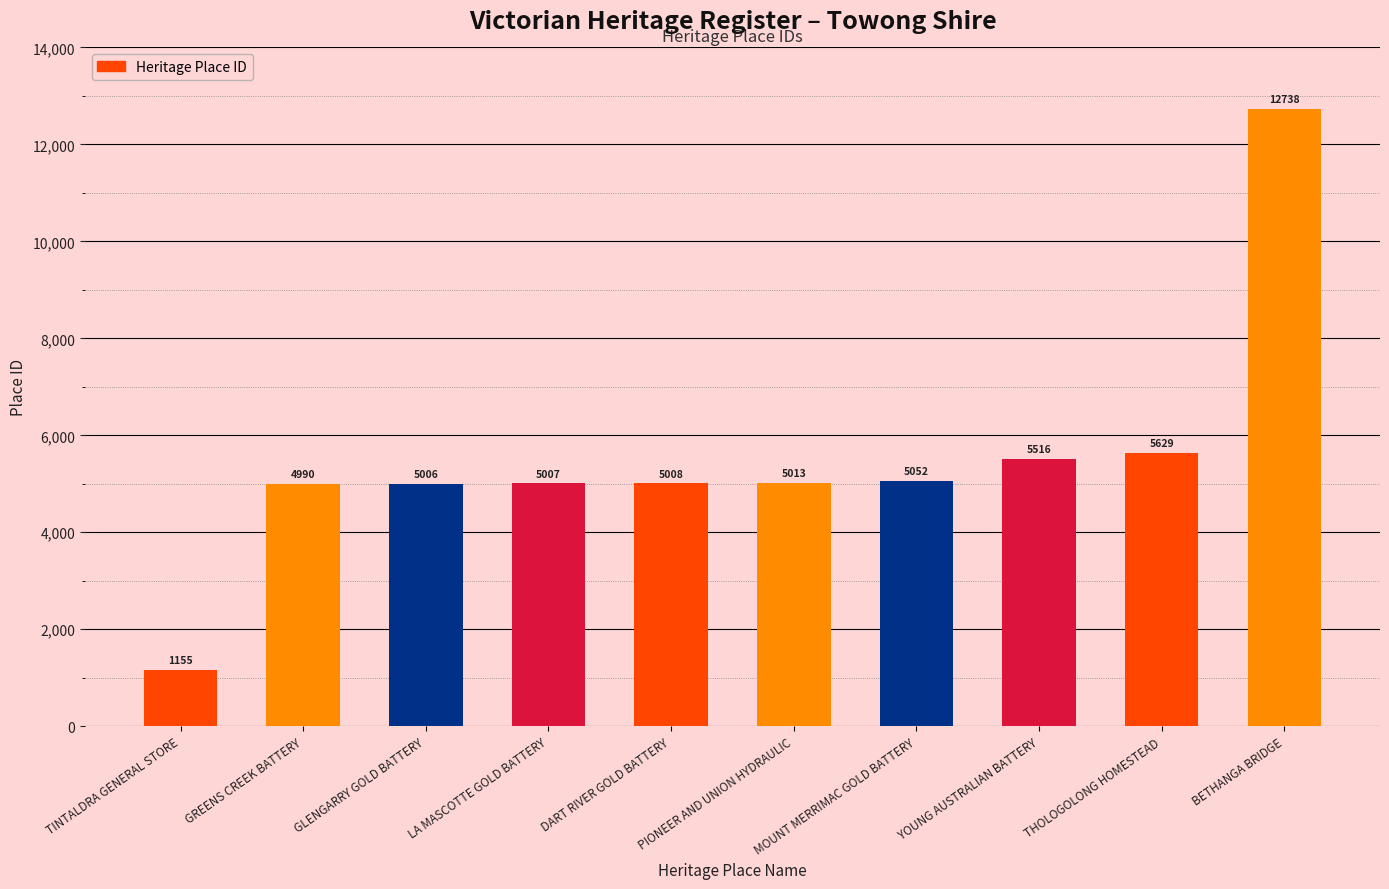

What is the minimum value shown in the chart?

1155